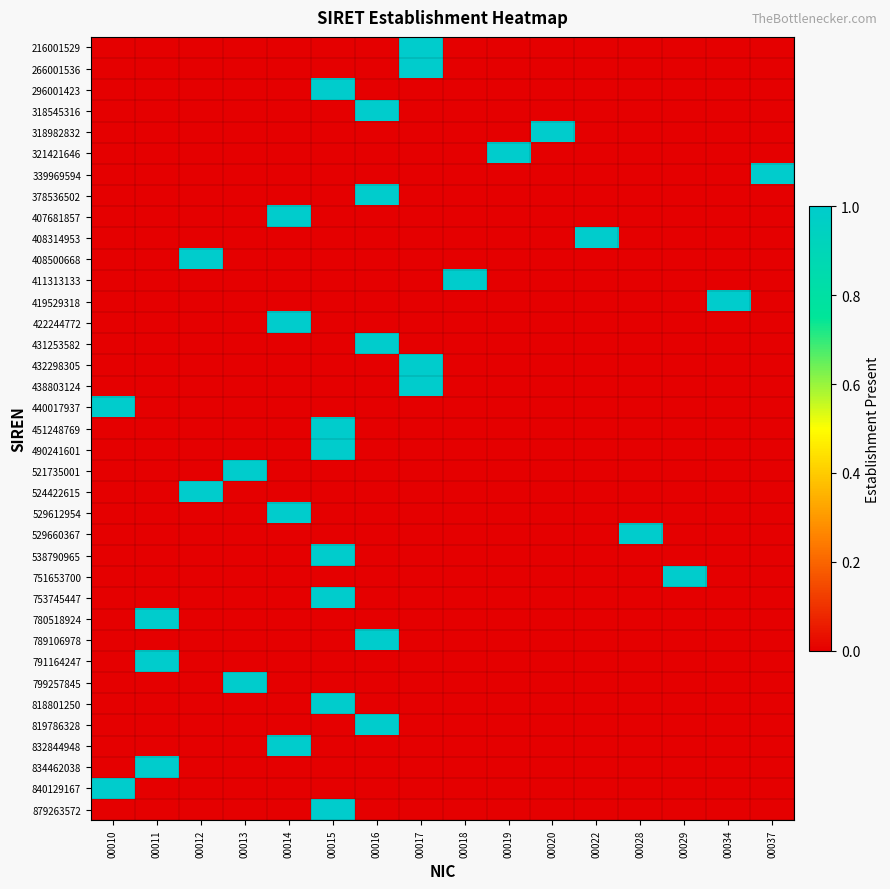

Reading left to right, transcribe all the data shown in this chart.

216001529: 00010=0	00011=0	00012=0	00013=0	00014=0	00015=0	00016=0	00017=1	00018=0	00019=0	00020=0	00022=0	00028=0	00029=0	00034=0	00037=0
266001536: 00010=0	00011=0	00012=0	00013=0	00014=0	00015=0	00016=0	00017=1	00018=0	00019=0	00020=0	00022=0	00028=0	00029=0	00034=0	00037=0
296001423: 00010=0	00011=0	00012=0	00013=0	00014=0	00015=1	00016=0	00017=0	00018=0	00019=0	00020=0	00022=0	00028=0	00029=0	00034=0	00037=0
318545316: 00010=0	00011=0	00012=0	00013=0	00014=0	00015=0	00016=1	00017=0	00018=0	00019=0	00020=0	00022=0	00028=0	00029=0	00034=0	00037=0
318982832: 00010=0	00011=0	00012=0	00013=0	00014=0	00015=0	00016=0	00017=0	00018=0	00019=0	00020=1	00022=0	00028=0	00029=0	00034=0	00037=0
321421646: 00010=0	00011=0	00012=0	00013=0	00014=0	00015=0	00016=0	00017=0	00018=0	00019=1	00020=0	00022=0	00028=0	00029=0	00034=0	00037=0
339969594: 00010=0	00011=0	00012=0	00013=0	00014=0	00015=0	00016=0	00017=0	00018=0	00019=0	00020=0	00022=0	00028=0	00029=0	00034=0	00037=1
378536502: 00010=0	00011=0	00012=0	00013=0	00014=0	00015=0	00016=1	00017=0	00018=0	00019=0	00020=0	00022=0	00028=0	00029=0	00034=0	00037=0
407681857: 00010=0	00011=0	00012=0	00013=0	00014=1	00015=0	00016=0	00017=0	00018=0	00019=0	00020=0	00022=0	00028=0	00029=0	00034=0	00037=0
408314953: 00010=0	00011=0	00012=0	00013=0	00014=0	00015=0	00016=0	00017=0	00018=0	00019=0	00020=0	00022=1	00028=0	00029=0	00034=0	00037=0
408500668: 00010=0	00011=0	00012=1	00013=0	00014=0	00015=0	00016=0	00017=0	00018=0	00019=0	00020=0	00022=0	00028=0	00029=0	00034=0	00037=0
411313133: 00010=0	00011=0	00012=0	00013=0	00014=0	00015=0	00016=0	00017=0	00018=1	00019=0	00020=0	00022=0	00028=0	00029=0	00034=0	00037=0
419529318: 00010=0	00011=0	00012=0	00013=0	00014=0	00015=0	00016=0	00017=0	00018=0	00019=0	00020=0	00022=0	00028=0	00029=0	00034=1	00037=0
422244772: 00010=0	00011=0	00012=0	00013=0	00014=1	00015=0	00016=0	00017=0	00018=0	00019=0	00020=0	00022=0	00028=0	00029=0	00034=0	00037=0
431253582: 00010=0	00011=0	00012=0	00013=0	00014=0	00015=0	00016=1	00017=0	00018=0	00019=0	00020=0	00022=0	00028=0	00029=0	00034=0	00037=0
432298305: 00010=0	00011=0	00012=0	00013=0	00014=0	00015=0	00016=0	00017=1	00018=0	00019=0	00020=0	00022=0	00028=0	00029=0	00034=0	00037=0
438803124: 00010=0	00011=0	00012=0	00013=0	00014=0	00015=0	00016=0	00017=1	00018=0	00019=0	00020=0	00022=0	00028=0	00029=0	00034=0	00037=0
440017937: 00010=1	00011=0	00012=0	00013=0	00014=0	00015=0	00016=0	00017=0	00018=0	00019=0	00020=0	00022=0	00028=0	00029=0	00034=0	00037=0
451248769: 00010=0	00011=0	00012=0	00013=0	00014=0	00015=1	00016=0	00017=0	00018=0	00019=0	00020=0	00022=0	00028=0	00029=0	00034=0	00037=0
490241601: 00010=0	00011=0	00012=0	00013=0	00014=0	00015=1	00016=0	00017=0	00018=0	00019=0	00020=0	00022=0	00028=0	00029=0	00034=0	00037=0
521735001: 00010=0	00011=0	00012=0	00013=1	00014=0	00015=0	00016=0	00017=0	00018=0	00019=0	00020=0	00022=0	00028=0	00029=0	00034=0	00037=0
524422615: 00010=0	00011=0	00012=1	00013=0	00014=0	00015=0	00016=0	00017=0	00018=0	00019=0	00020=0	00022=0	00028=0	00029=0	00034=0	00037=0
529612954: 00010=0	00011=0	00012=0	00013=0	00014=1	00015=0	00016=0	00017=0	00018=0	00019=0	00020=0	00022=0	00028=0	00029=0	00034=0	00037=0
529660367: 00010=0	00011=0	00012=0	00013=0	00014=0	00015=0	00016=0	00017=0	00018=0	00019=0	00020=0	00022=0	00028=1	00029=0	00034=0	00037=0
538790965: 00010=0	00011=0	00012=0	00013=0	00014=0	00015=1	00016=0	00017=0	00018=0	00019=0	00020=0	00022=0	00028=0	00029=0	00034=0	00037=0
751653700: 00010=0	00011=0	00012=0	00013=0	00014=0	00015=0	00016=0	00017=0	00018=0	00019=0	00020=0	00022=0	00028=0	00029=1	00034=0	00037=0
753745447: 00010=0	00011=0	00012=0	00013=0	00014=0	00015=1	00016=0	00017=0	00018=0	00019=0	00020=0	00022=0	00028=0	00029=0	00034=0	00037=0
780518924: 00010=0	00011=1	00012=0	00013=0	00014=0	00015=0	00016=0	00017=0	00018=0	00019=0	00020=0	00022=0	00028=0	00029=0	00034=0	00037=0
789106978: 00010=0	00011=0	00012=0	00013=0	00014=0	00015=0	00016=1	00017=0	00018=0	00019=0	00020=0	00022=0	00028=0	00029=0	00034=0	00037=0
791164247: 00010=0	00011=1	00012=0	00013=0	00014=0	00015=0	00016=0	00017=0	00018=0	00019=0	00020=0	00022=0	00028=0	00029=0	00034=0	00037=0
799257845: 00010=0	00011=0	00012=0	00013=1	00014=0	00015=0	00016=0	00017=0	00018=0	00019=0	00020=0	00022=0	00028=0	00029=0	00034=0	00037=0
818801250: 00010=0	00011=0	00012=0	00013=0	00014=0	00015=1	00016=0	00017=0	00018=0	00019=0	00020=0	00022=0	00028=0	00029=0	00034=0	00037=0
819786328: 00010=0	00011=0	00012=0	00013=0	00014=0	00015=0	00016=1	00017=0	00018=0	00019=0	00020=0	00022=0	00028=0	00029=0	00034=0	00037=0
832844948: 00010=0	00011=0	00012=0	00013=0	00014=1	00015=0	00016=0	00017=0	00018=0	00019=0	00020=0	00022=0	00028=0	00029=0	00034=0	00037=0
834462038: 00010=0	00011=1	00012=0	00013=0	00014=0	00015=0	00016=0	00017=0	00018=0	00019=0	00020=0	00022=0	00028=0	00029=0	00034=0	00037=0
840129167: 00010=1	00011=0	00012=0	00013=0	00014=0	00015=0	00016=0	00017=0	00018=0	00019=0	00020=0	00022=0	00028=0	00029=0	00034=0	00037=0
879263572: 00010=0	00011=0	00012=0	00013=0	00014=0	00015=1	00016=0	00017=0	00018=0	00019=0	00020=0	00022=0	00028=0	00029=0	00034=0	00037=0